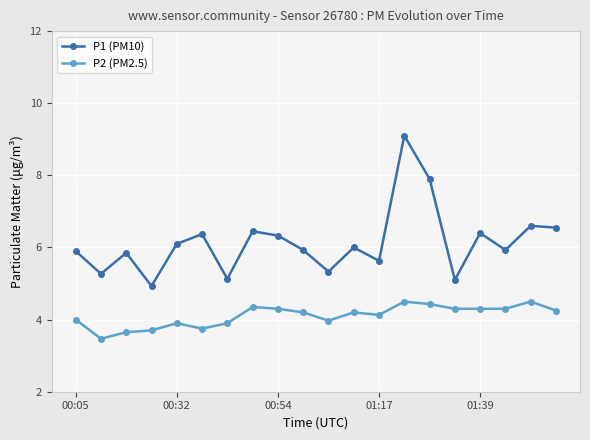

What is the value of the P2 (PM2.5) point at the 14th from the left?

4.5